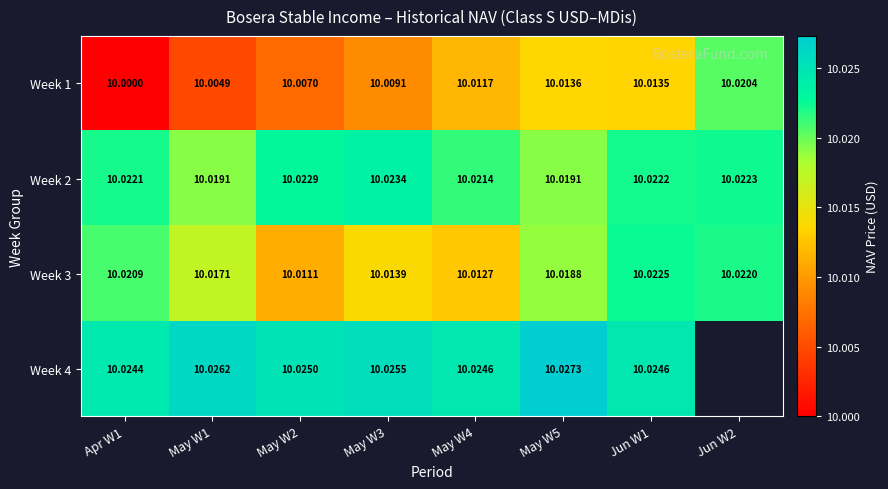

Is the value of Week 4 at Apr W1 greater than the value of Week 2 at May W3?

Yes